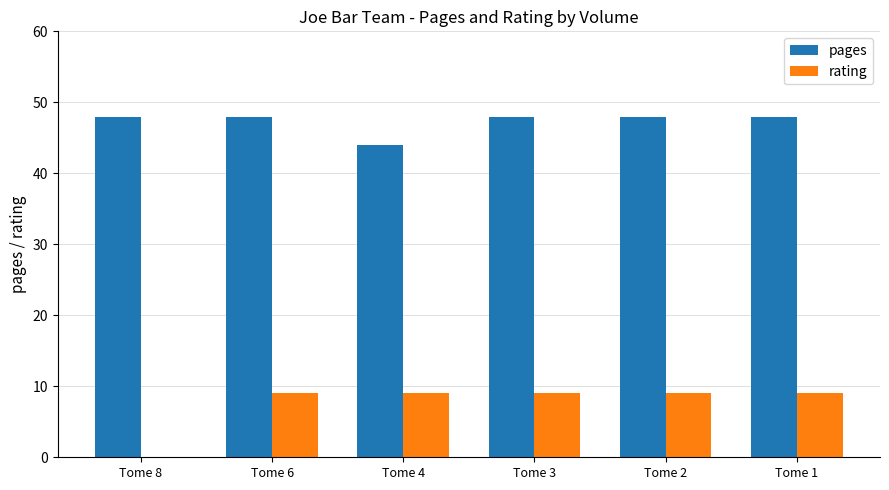

What value does the pages series have at Tome 2?

48